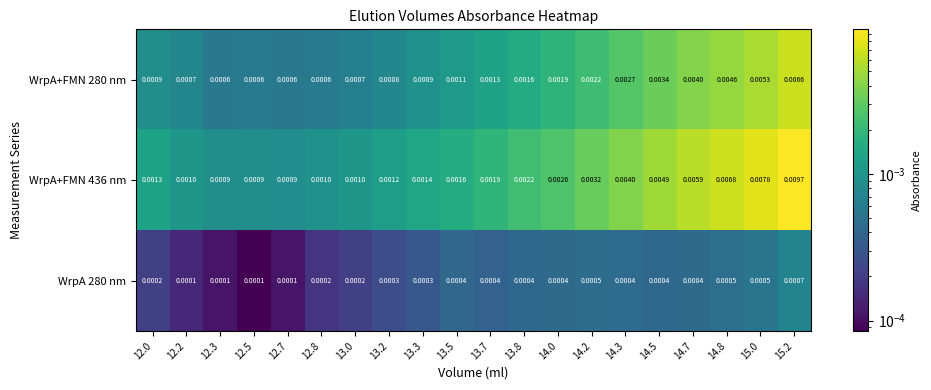

Reading right to left, what are all the values shown in this chart?

WrpA+FMN 280 nm: 15.2=0.0	15.0=0.0	14.8=0.0	14.7=0.0	14.5=0.0	14.3=0.0	14.2=0.0	14.0=0.0	13.8=0.0	13.7=0.0	13.5=0.0	13.3=0.0	13.2=0.0	13.0=0.0	12.8=0.0	12.7=0.0	12.5=0.0	12.3=0.0	12.2=0.0	12.0=0.0
WrpA+FMN 436 nm: 15.2=0.0	15.0=0.0	14.8=0.0	14.7=0.0	14.5=0.0	14.3=0.0	14.2=0.0	14.0=0.0	13.8=0.0	13.7=0.0	13.5=0.0	13.3=0.0	13.2=0.0	13.0=0.0	12.8=0.0	12.7=0.0	12.5=0.0	12.3=0.0	12.2=0.0	12.0=0.0
WrpA 280 nm: 15.2=0.0	15.0=0.0	14.8=0.0	14.7=0.0	14.5=0.0	14.3=0.0	14.2=0.0	14.0=0.0	13.8=0.0	13.7=0.0	13.5=0.0	13.3=0.0	13.2=0.0	13.0=0.0	12.8=0.0	12.7=0.0	12.5=0.0	12.3=0.0	12.2=0.0	12.0=0.0